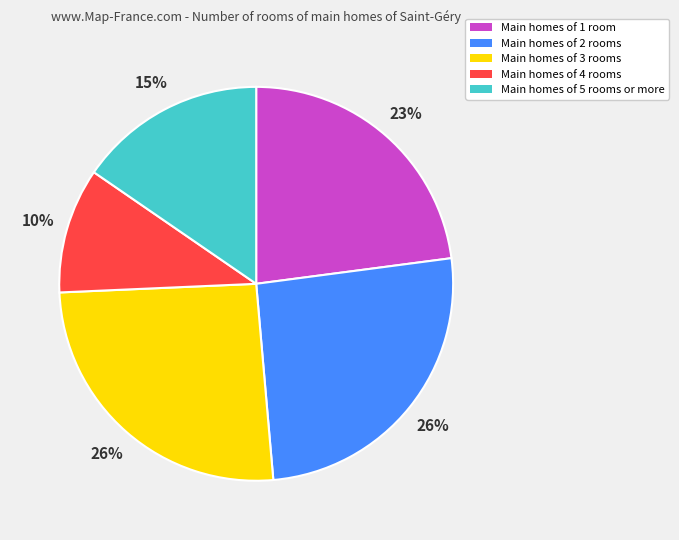

What is the ratio of the value at Main homes of 1 room to the value at Main homes of 3 rooms?

0.9